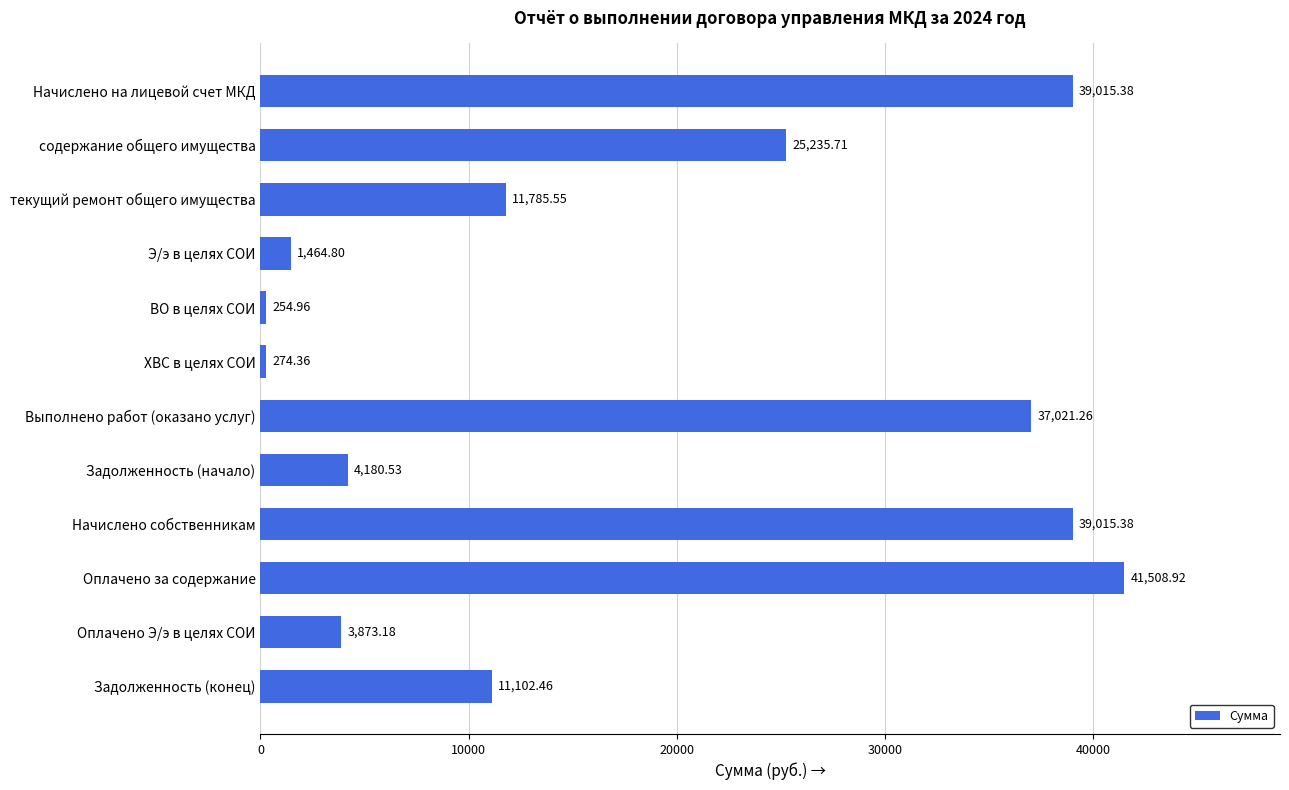

What is the difference between the maximum and second lowest values?

41234.6